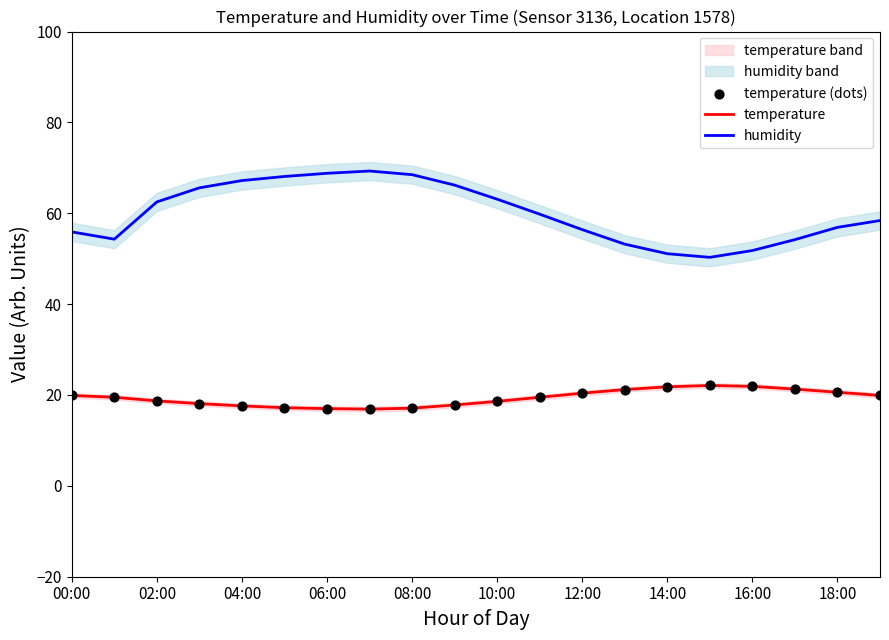

Which series has the largest total across all categories?

humidity